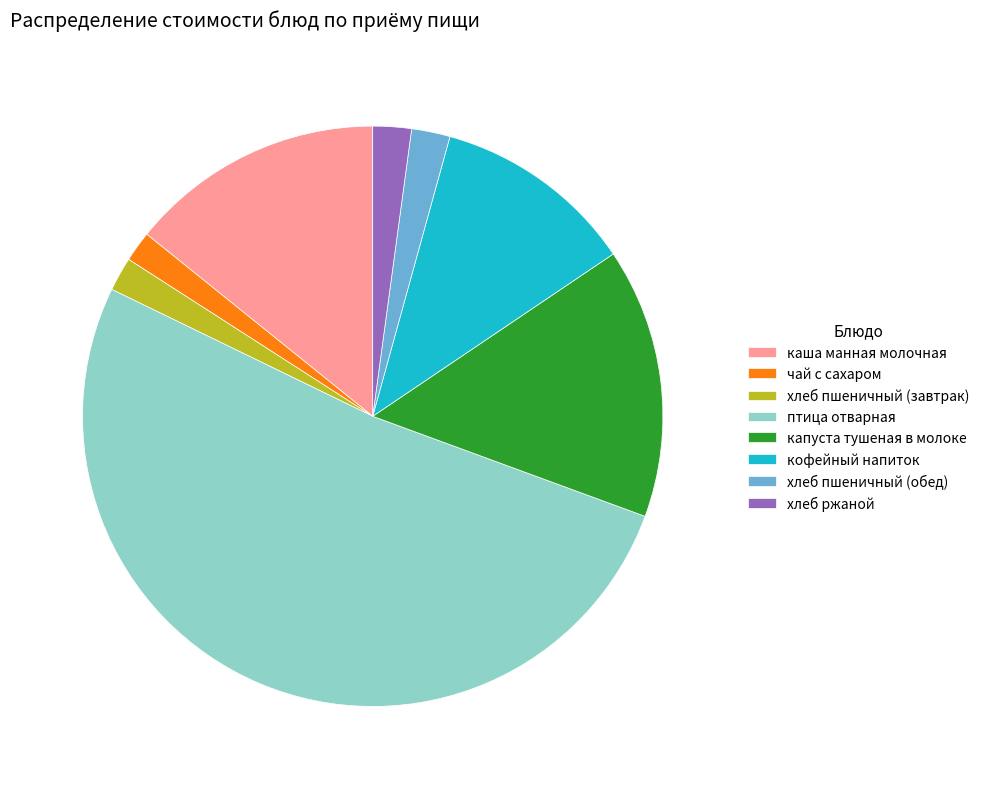

The хлеб пшеничный (обед) slice represents 13% of the pie. True or false?

False